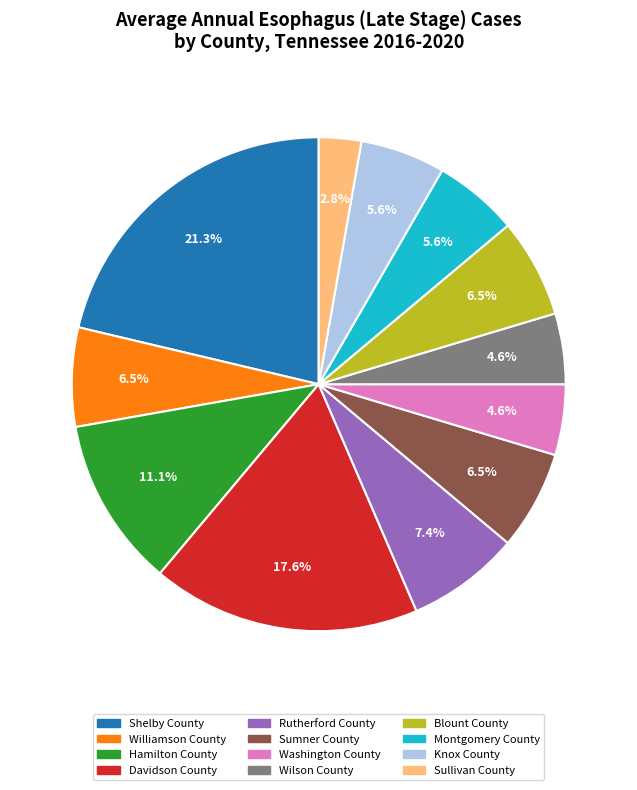

How many slices are in this pie chart?

12